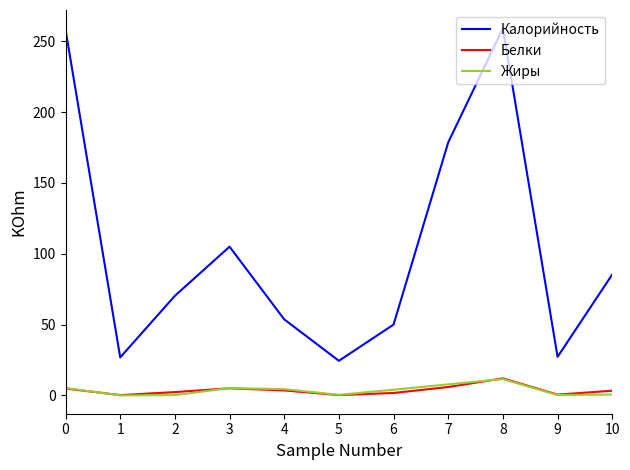

At how many categories does at least one series exceed 247?

2